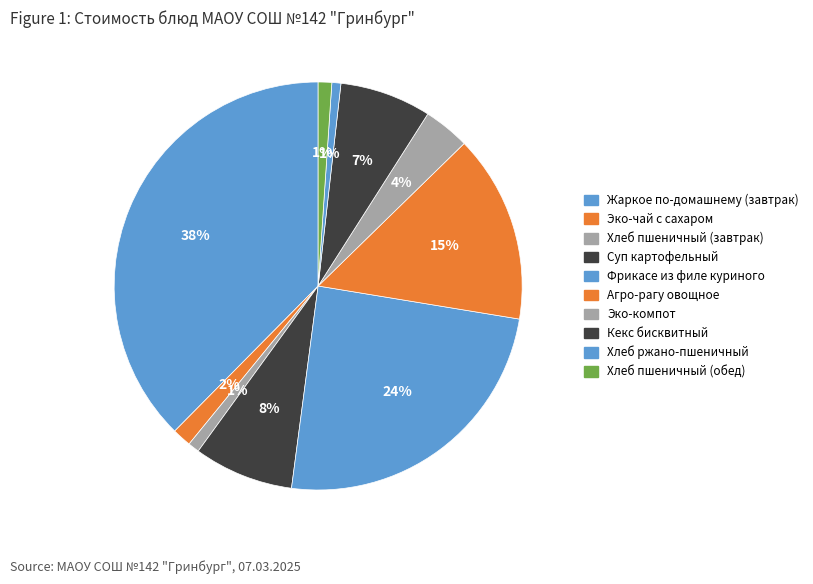

How many slices are in this pie chart?

10